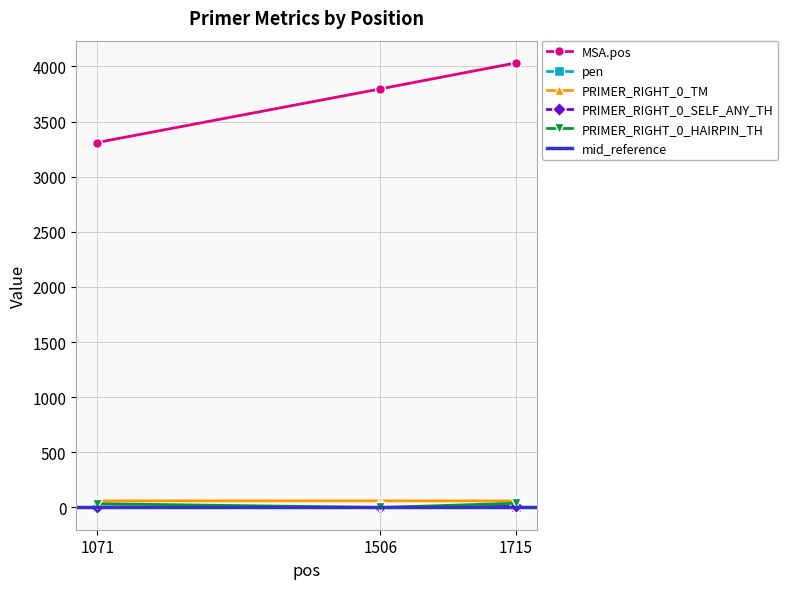

What is the value of the PRIMER_RIGHT_0_TM point at the 3rd from the left?

59.2